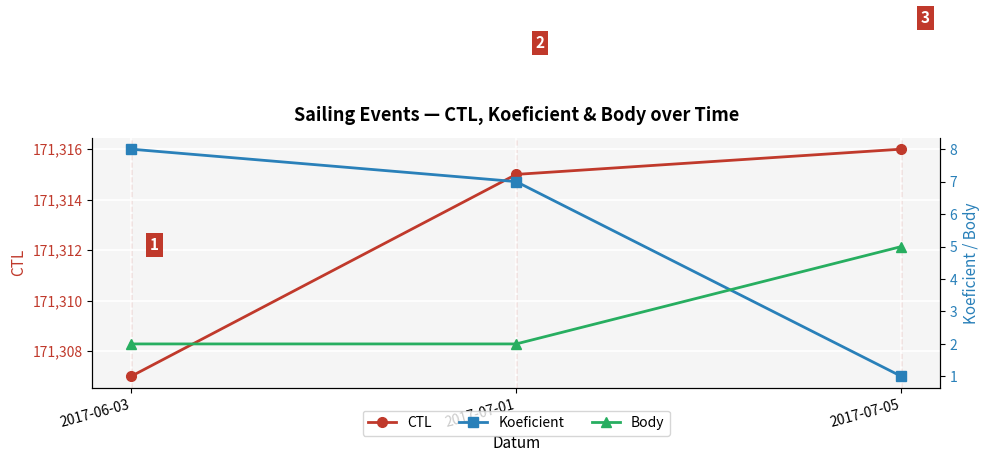

How many lines are shown in the chart?

3